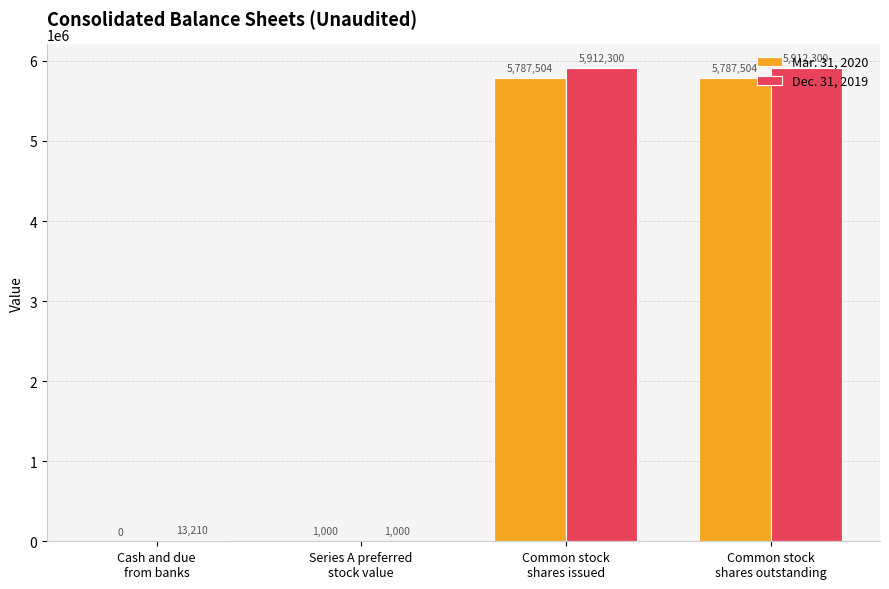

What is the sum of all Dec. 31, 2019 values?

11838810